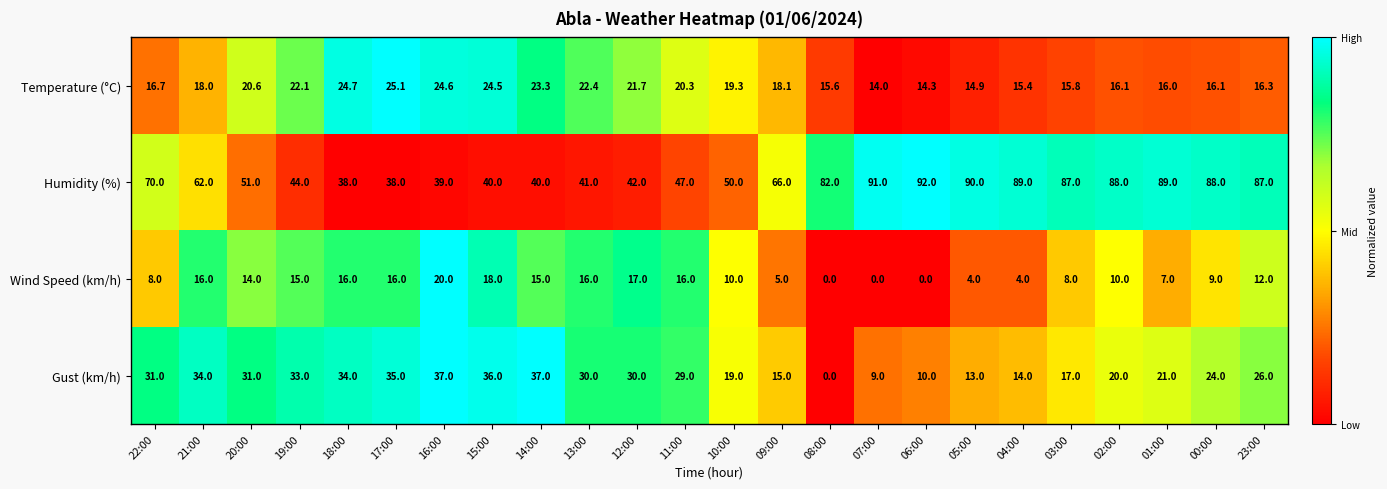

How many data points does each series have?

24